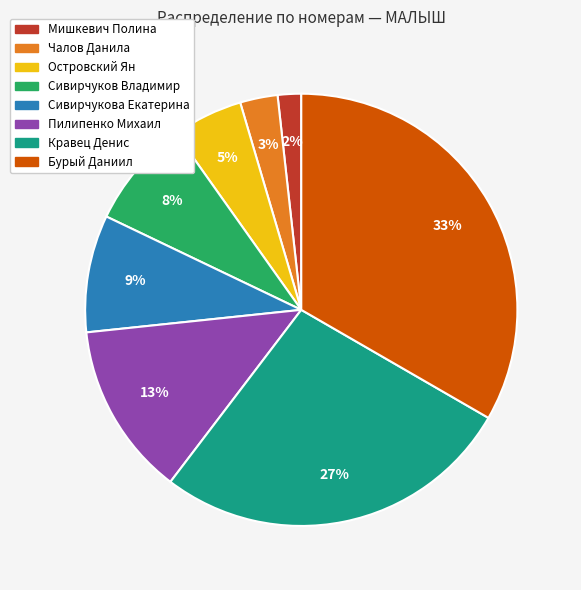

Which category has the biggest portion of the pie?

Бурый Даниил